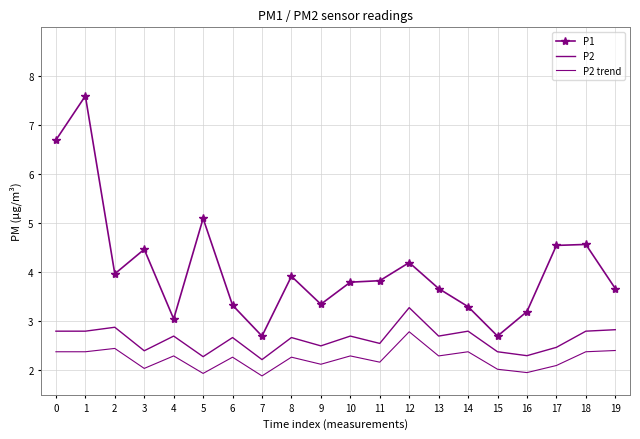

The P2 trend series shows 1.0 at 6. True or false?

False